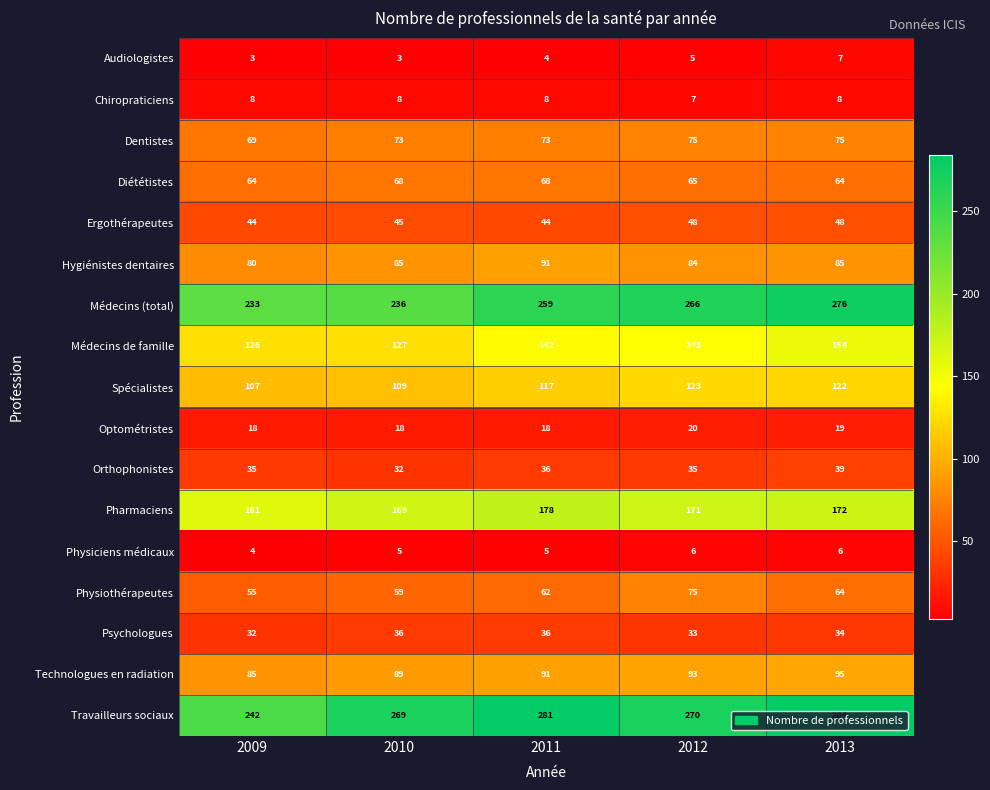

Is it true that Physiothérapeutes equals 97 at 2011?

False